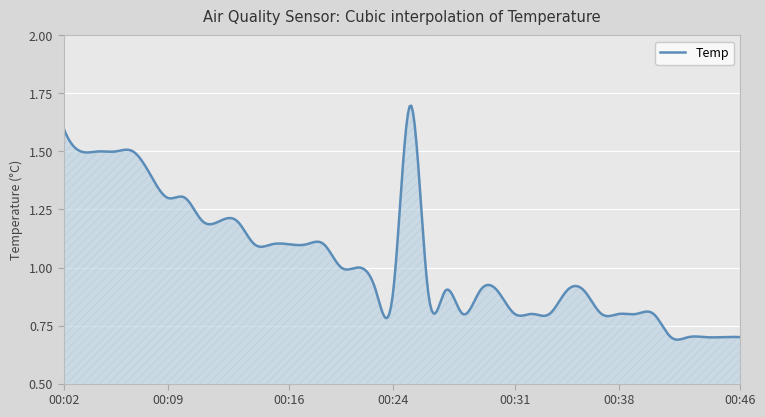

Count the number of categories in the chart.

400